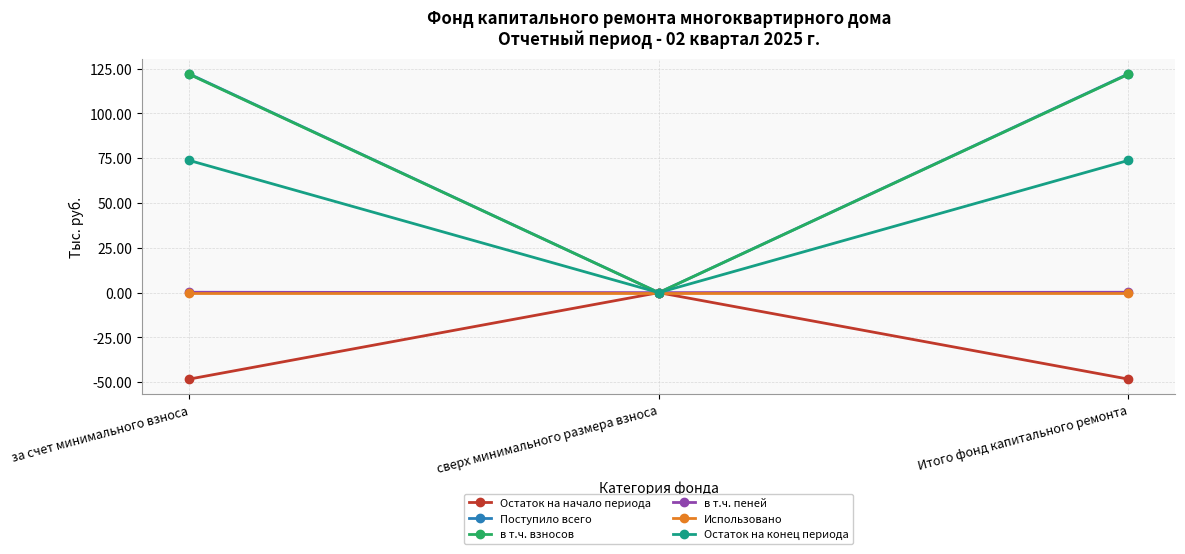

How many series are shown in this chart?

6